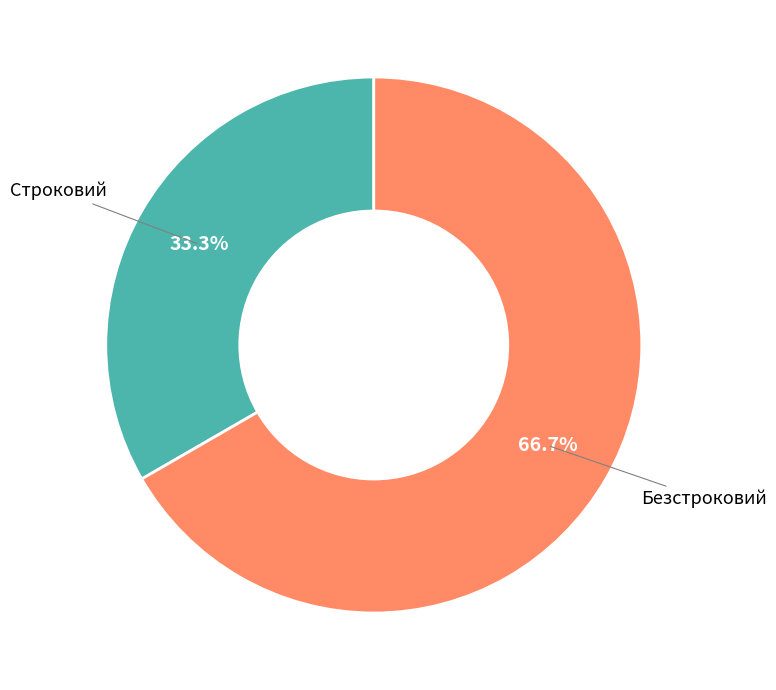

Is there any slice that represents more than half of the pie?

Yes